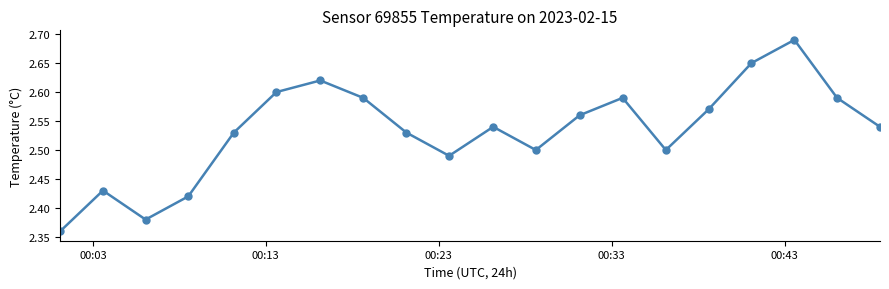

How many interior local peaks (higher than both neighbors) does the data have?

5